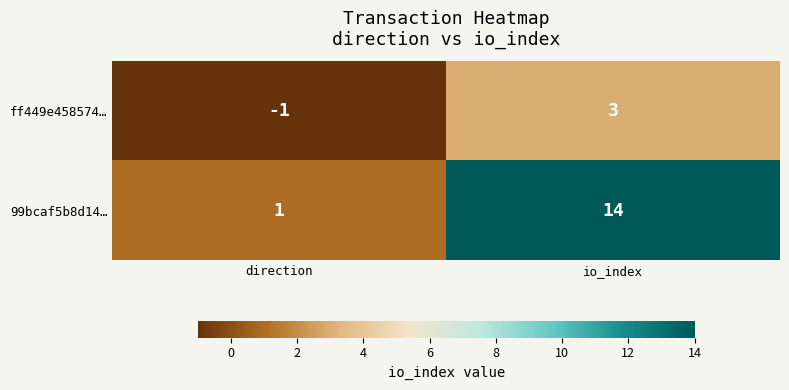

Reading right to left, what are all the values shown in this chart?

ff449e458574…: 3	-1
99bcaf5b8d14…: 14	1